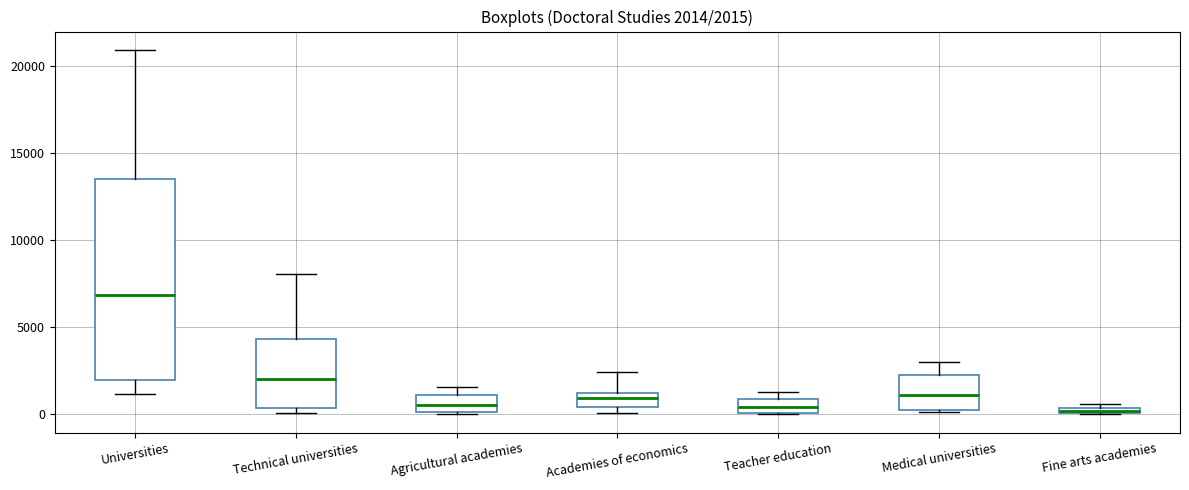

Comparing the boxes themselves (not the whiskers), which one is the tallest?

Universities